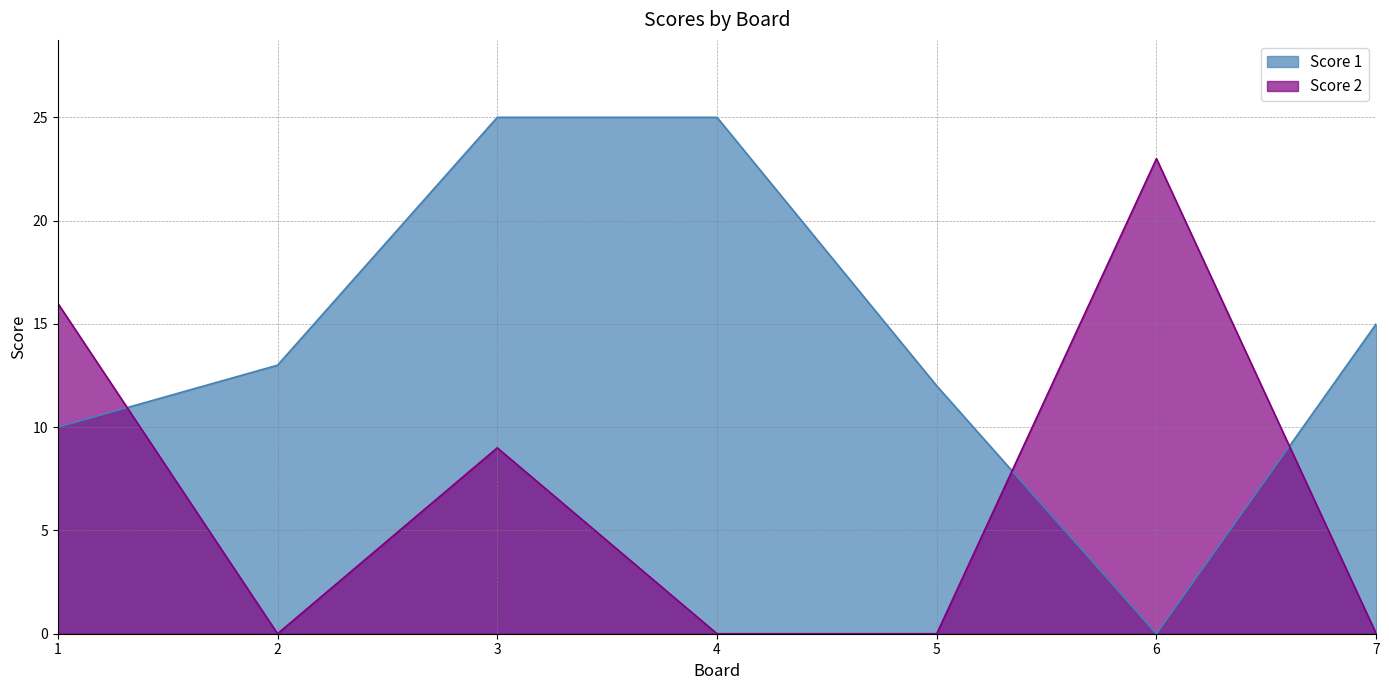

Does the chart have visible grid lines?

Yes